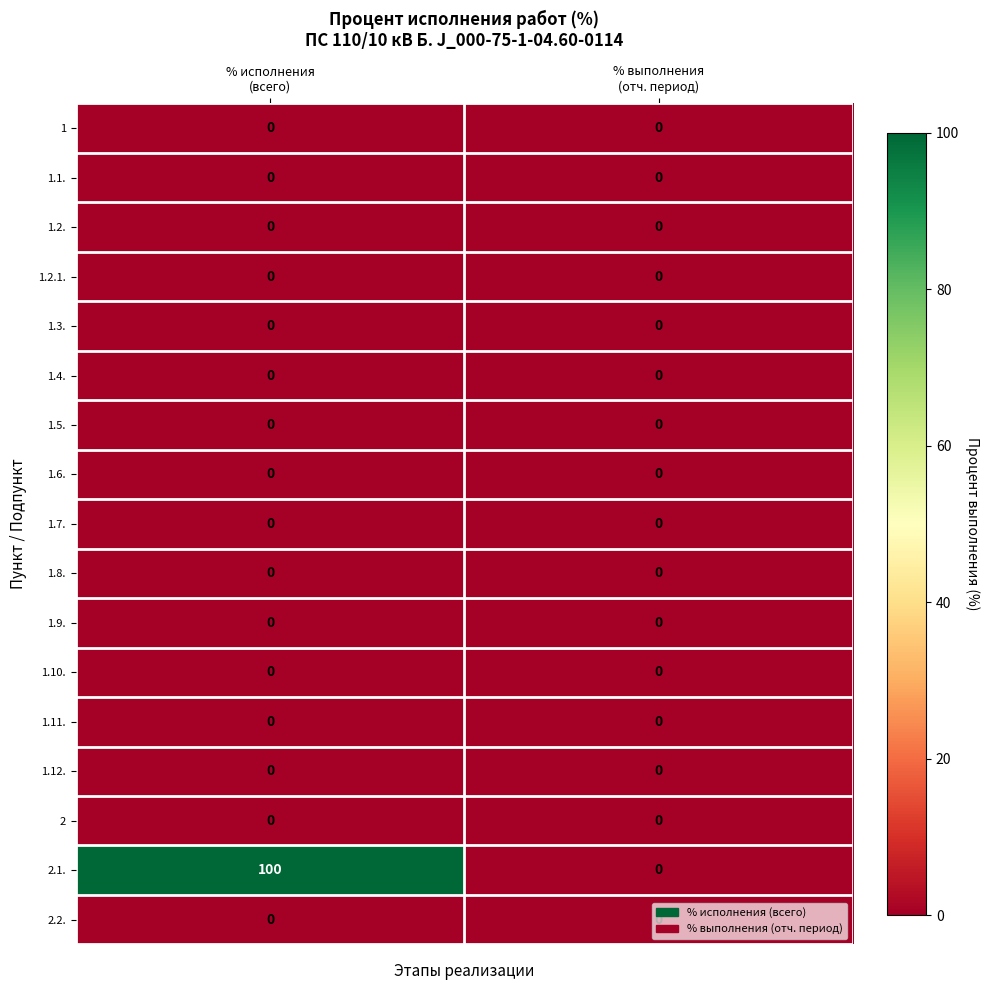

Which series has the largest total across all categories?

2.1.